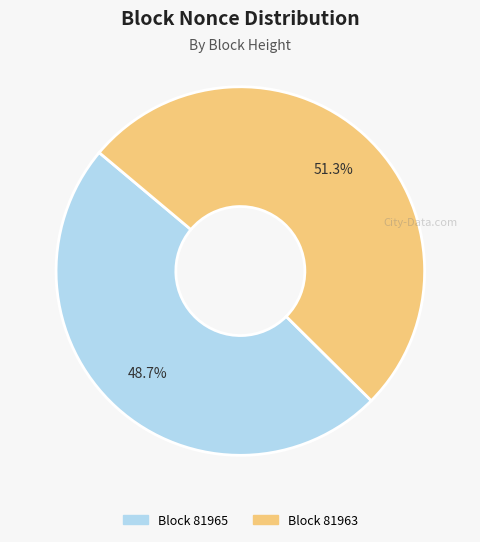

How many slices are in this pie chart?

2